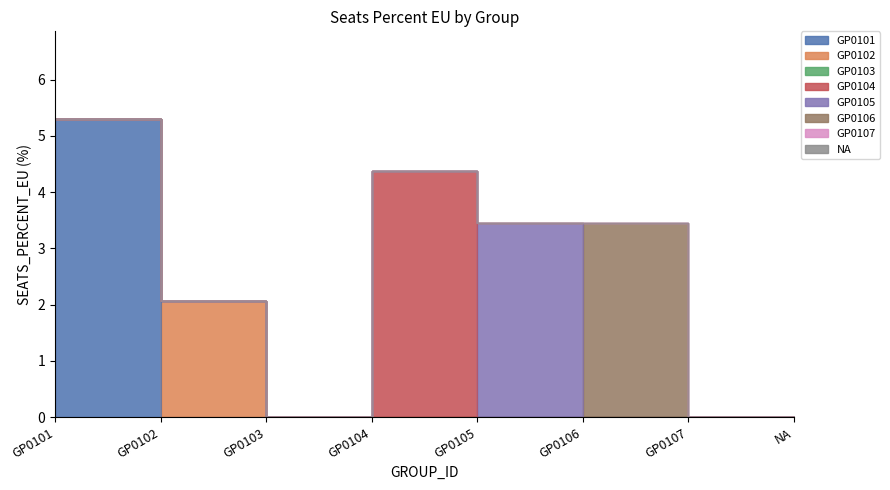

What is the label of the 2nd point from the right?

GP0107